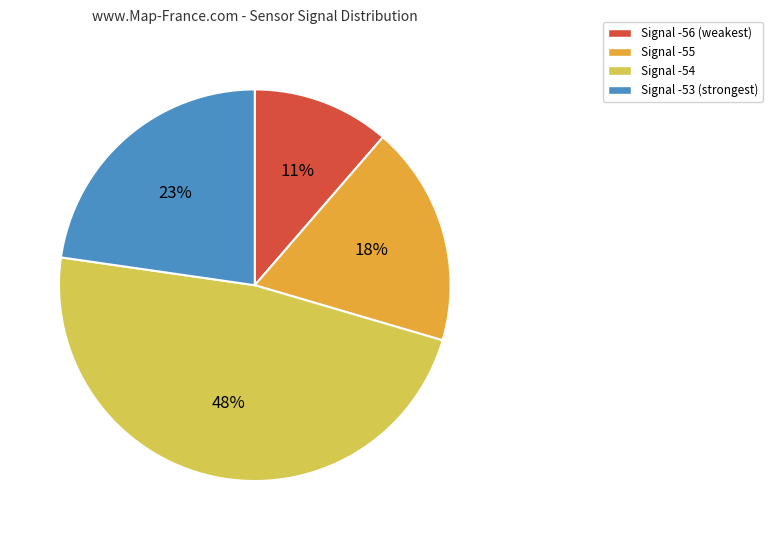

Which slice is the largest?

Signal -54